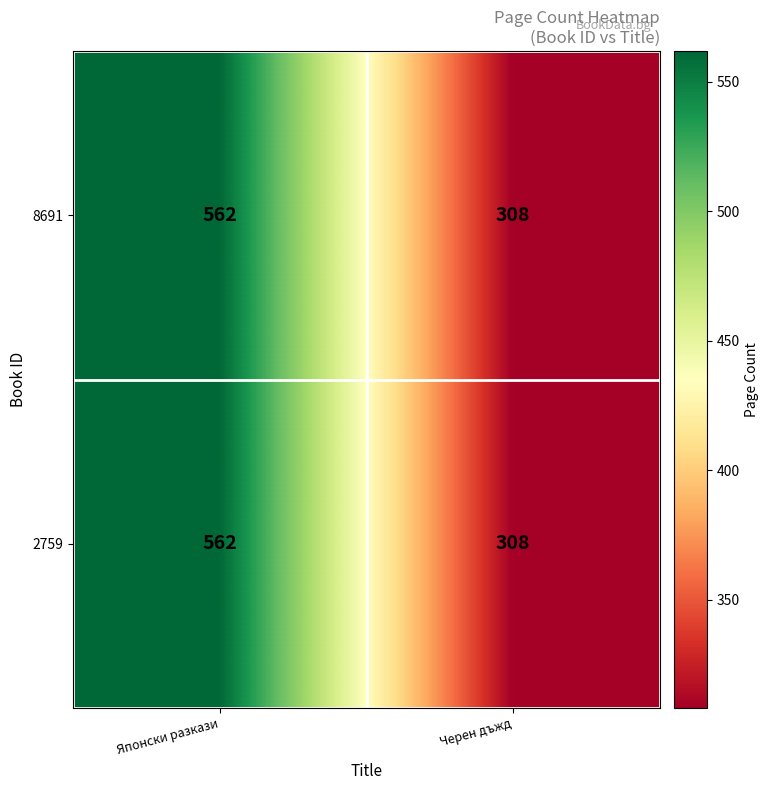

What is the total value across all series at Черен дъжд?

616